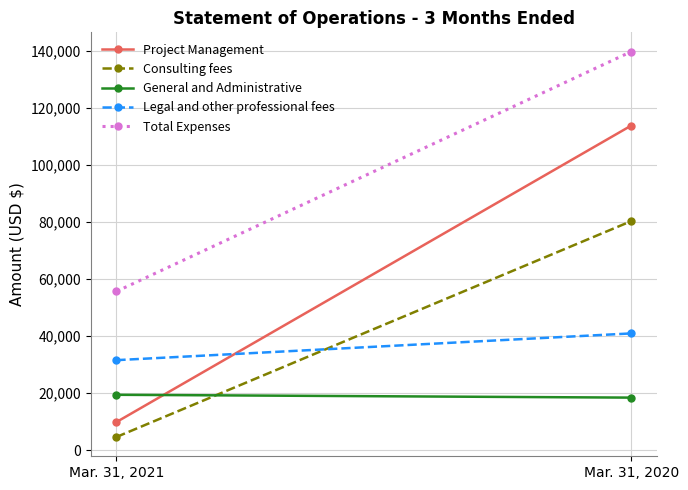

How many lines are shown in the chart?

5